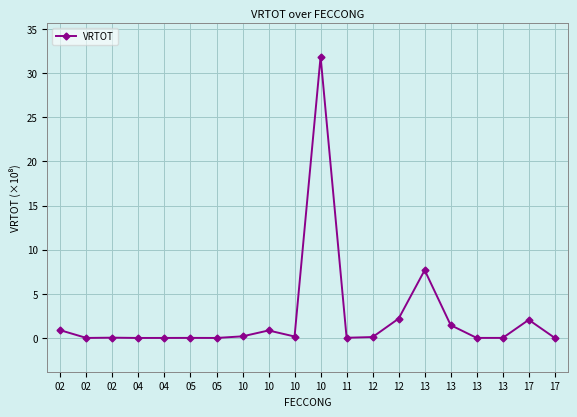

How many lines are shown in the chart?

1